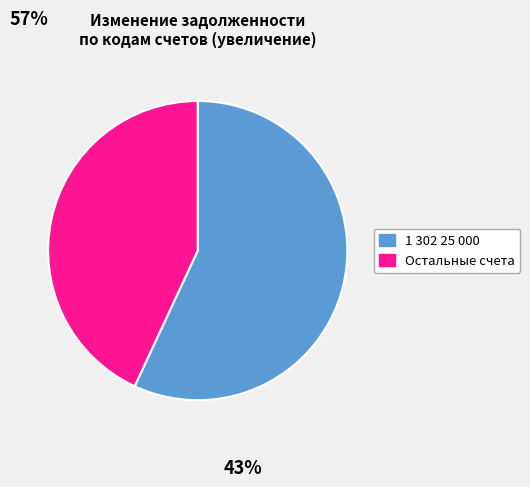

Is it true that 1 302 25 000 is 57% of the pie?

True